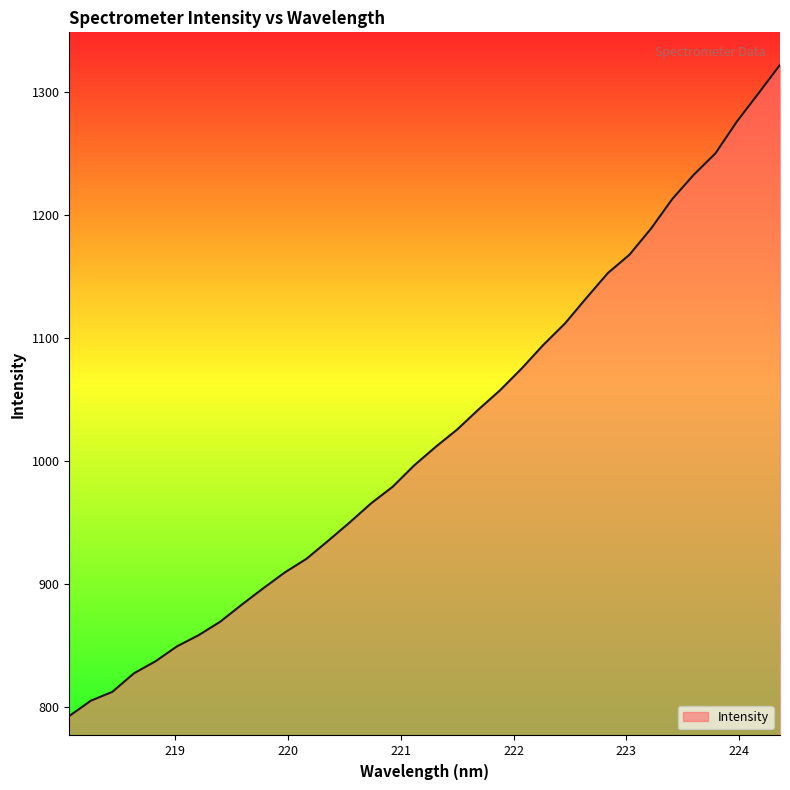

What is the greatest value displayed?

1322.4